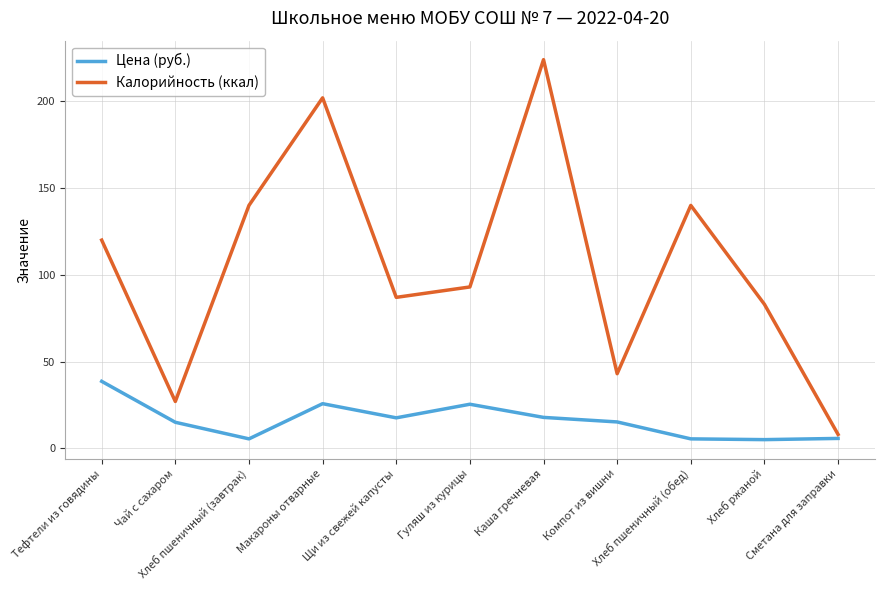

Where is the first local minimum for Калорийность (ккал)?

Чай с сахаром